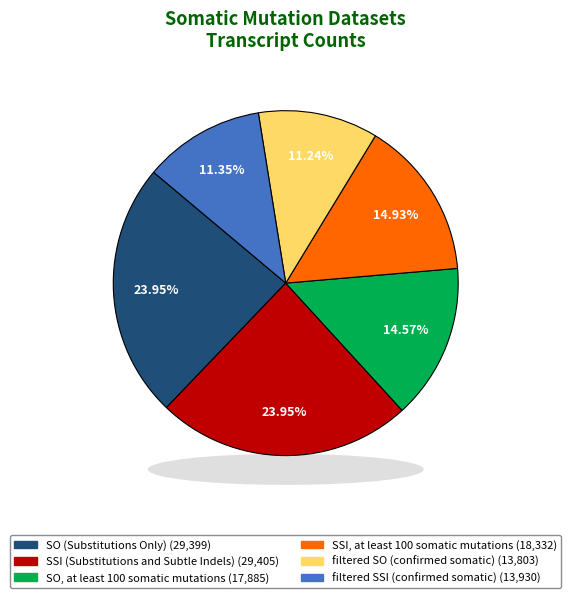

Which slice is the largest?

SSI (Substitutions and Subtle Indels)